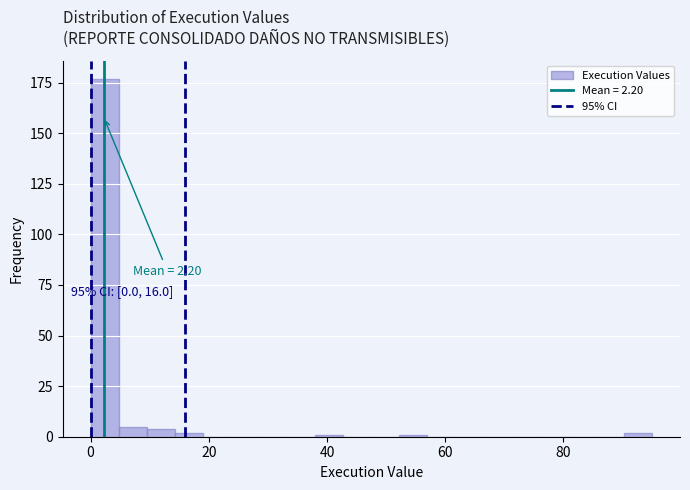

Read against the x-axis, roughly where is the centre of the tallest bar?

2